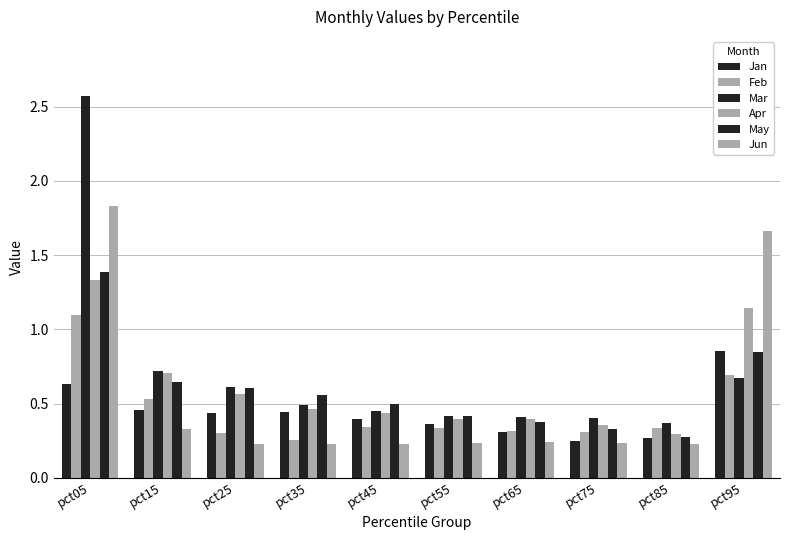

How many Feb values are between 0 and 1?

9